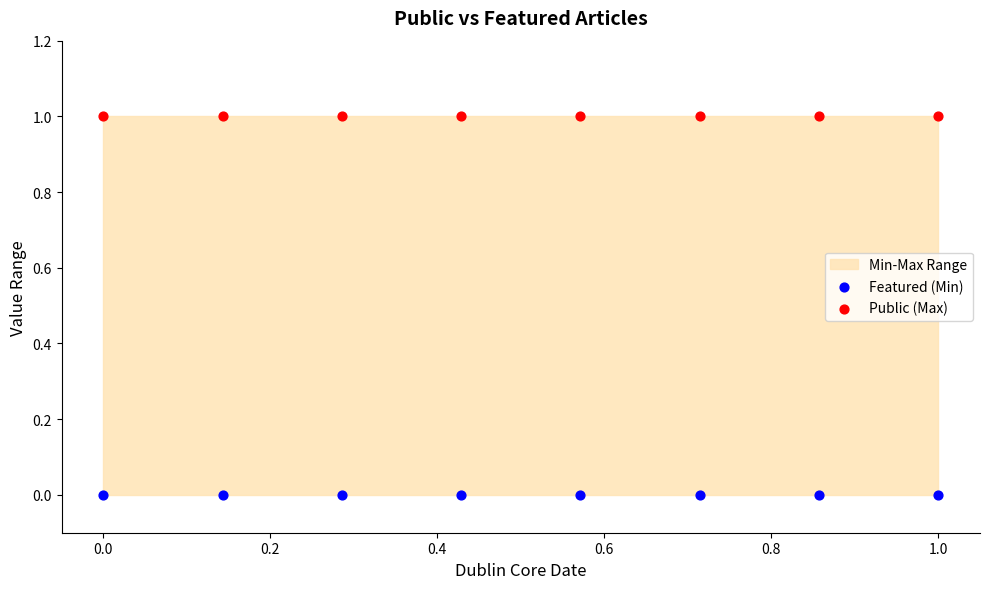

Which series reaches the maximum Y coordinate?

Public (Max)